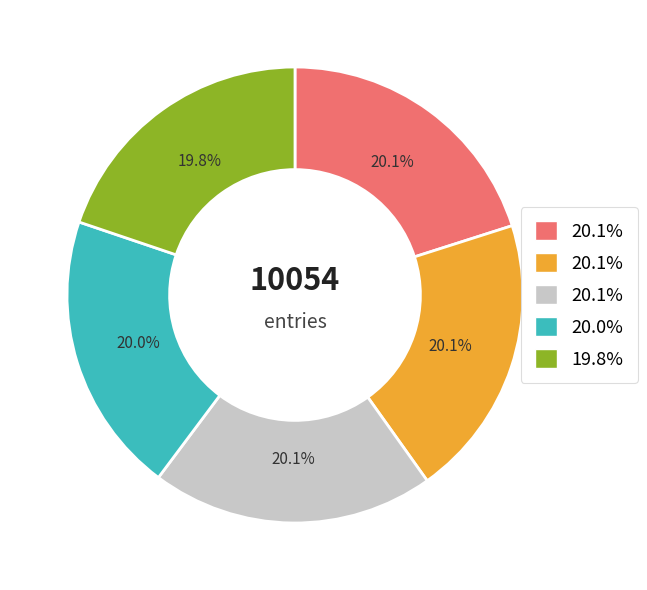

Does any single category account for the majority?

No